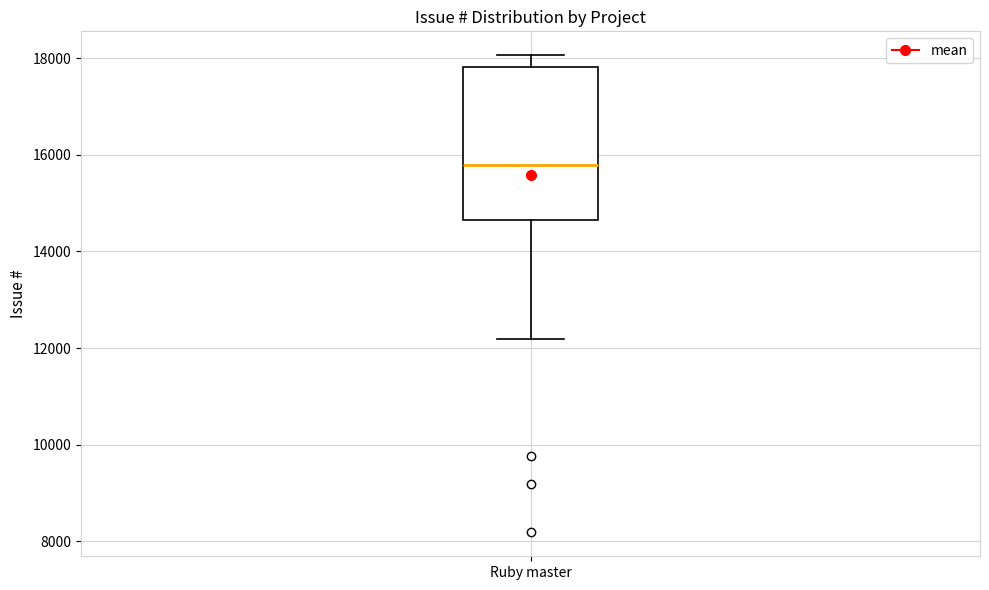

Read this box plot against the y-axis: the position of the median line, the range covered by the box, and the ends of both whiskers. The values are not printed on the chart, so give them approximately, as read against the axis.

median 15800, box 14600 to 17800, whiskers 12200 to 18000